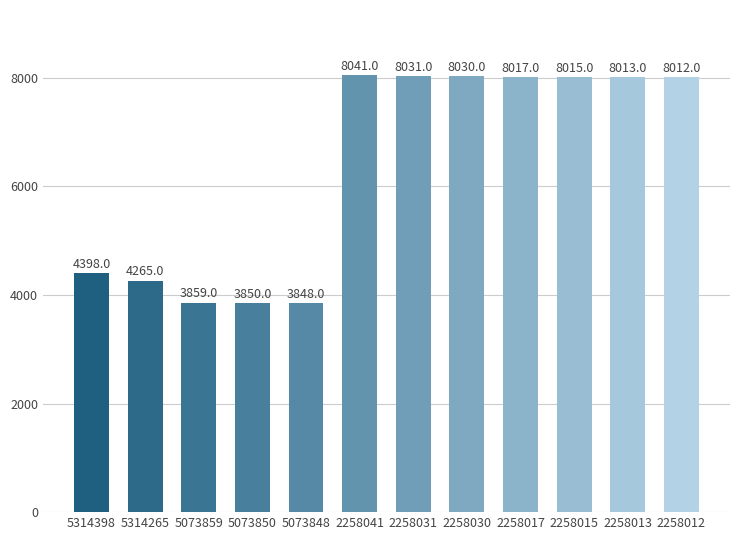

At which label does the data first exceed 8013?

2258041